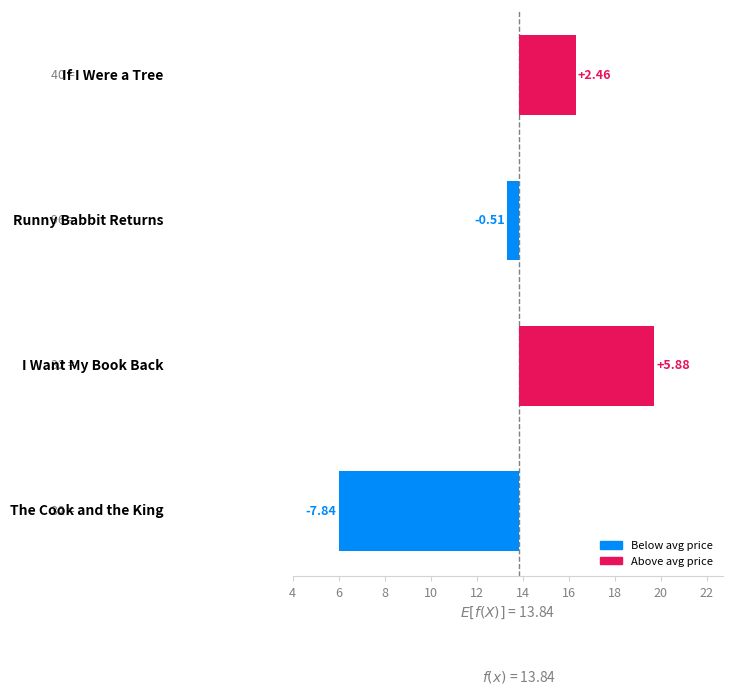

What is the difference between the values at 8 and 6?

6.4